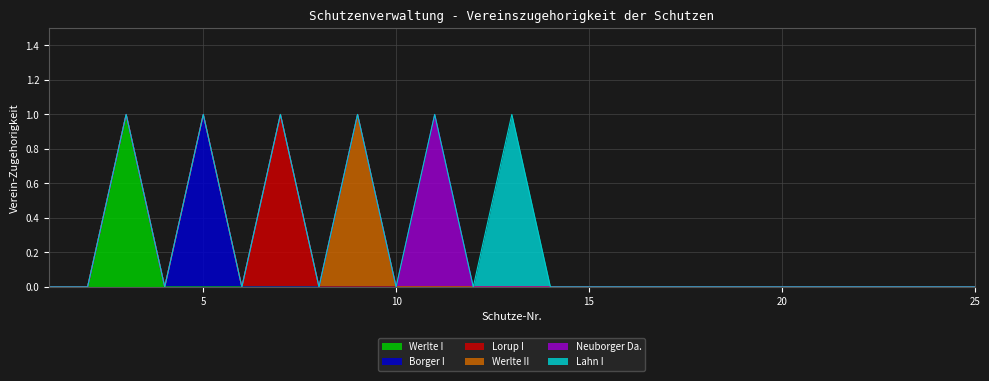

True or false: Neuborger Da. has a value of 1 at 9.

False